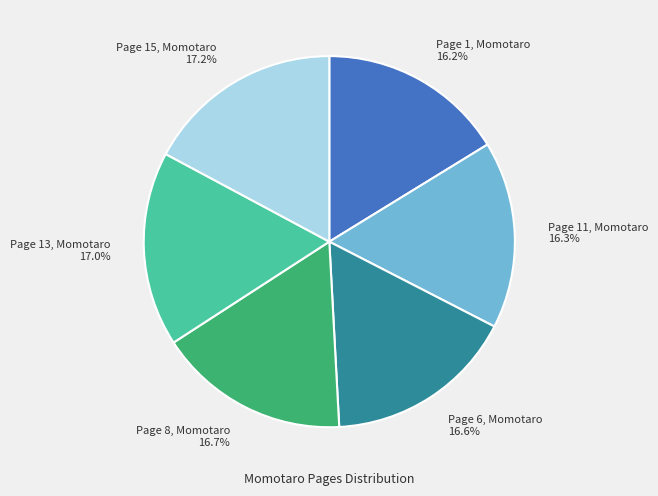

How many slices are in this pie chart?

6